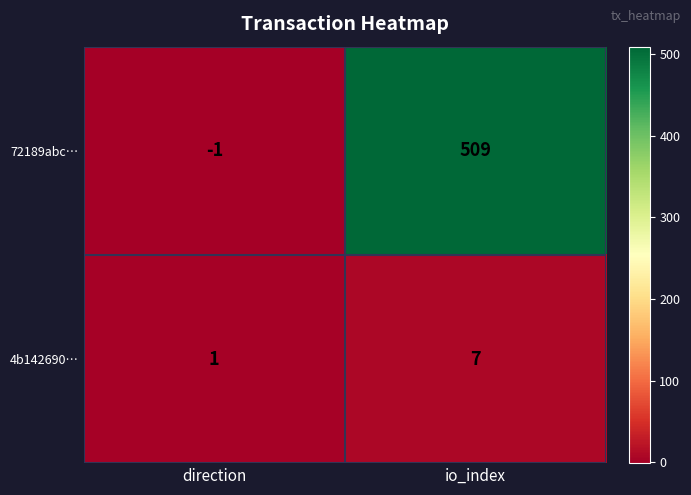

Which series has the largest total across all categories?

72189abc…